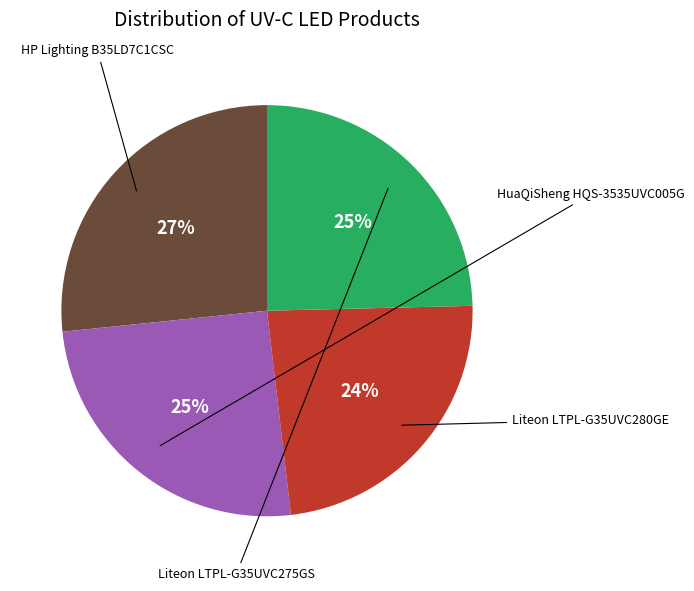

To the nearest percent, what is the average slice percentage?

25%